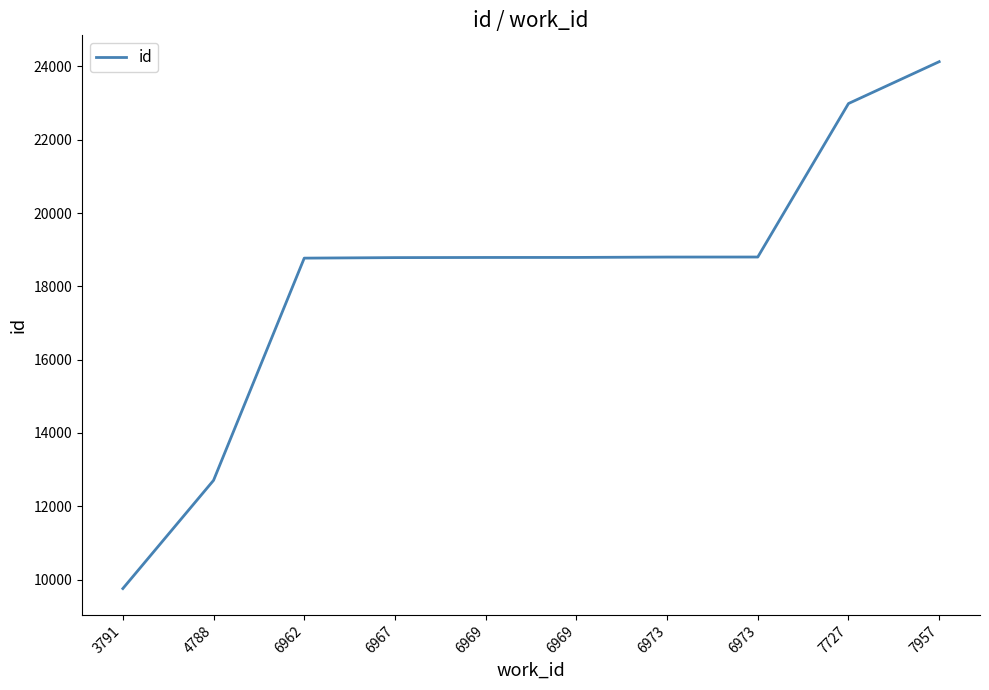

What is the change in value from 6962 to 7727?

+4217